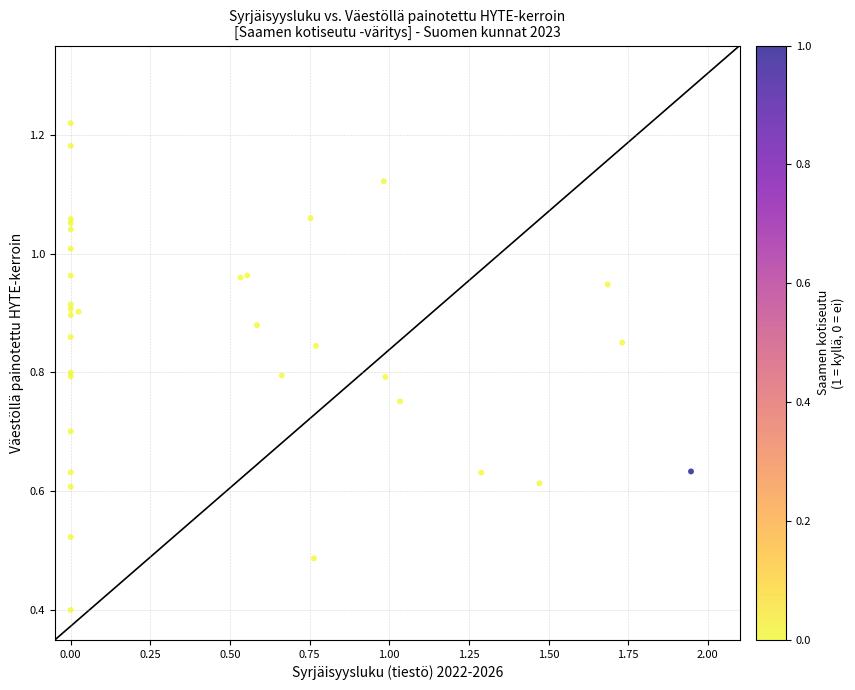

What Y value in the scatter plot is closest to 0?

0.4